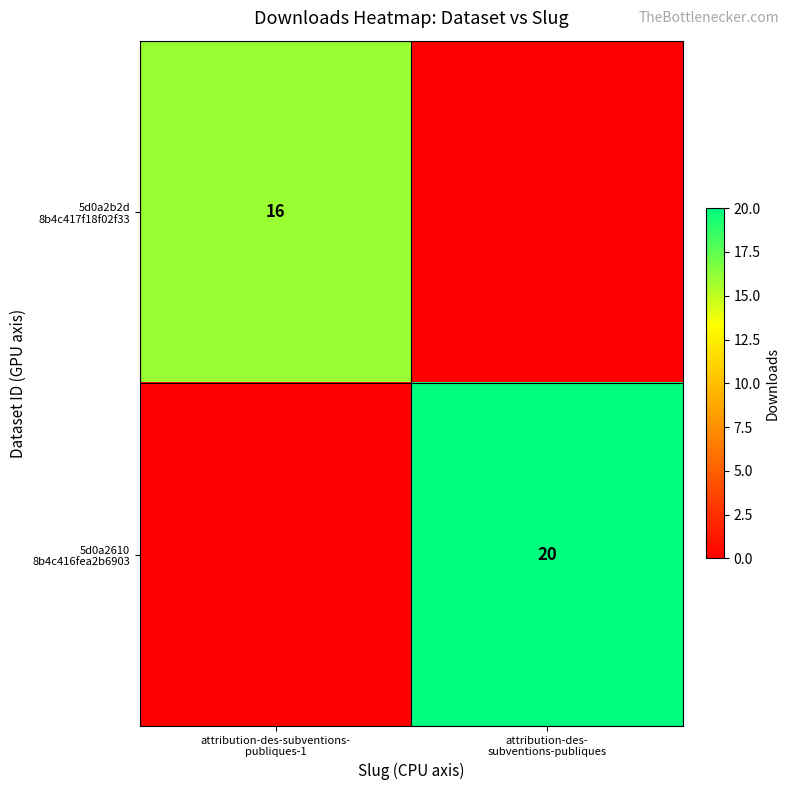

Is it true that 5d0a2b2d 8b4c417f18f02f33 equals 10 at attribution-des- subventions-publiques?

False